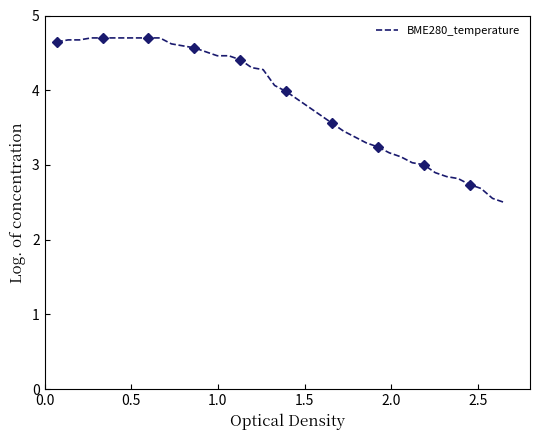

What is the minimum value for BME280_temperature?

2.5